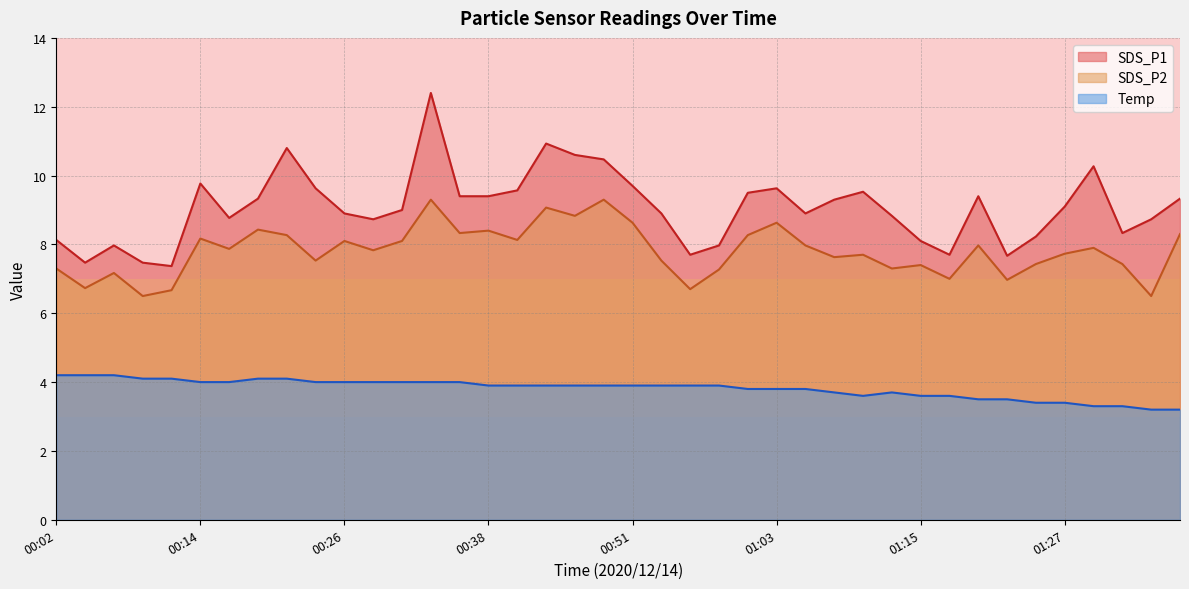

True or false: SDS_P1 and Temp cross at least once.

False